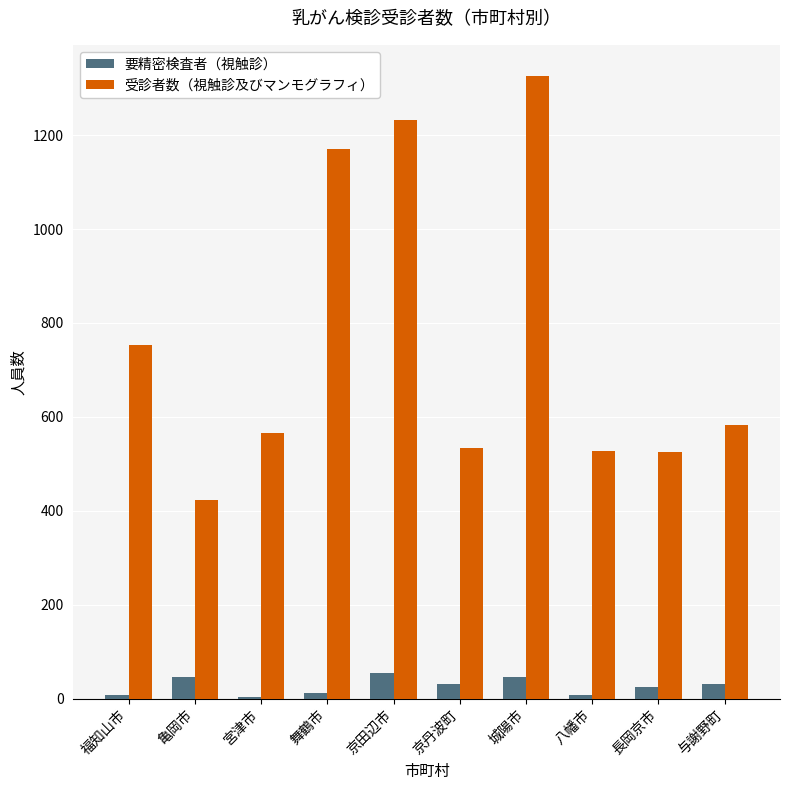

How many groups of bars are there?

10